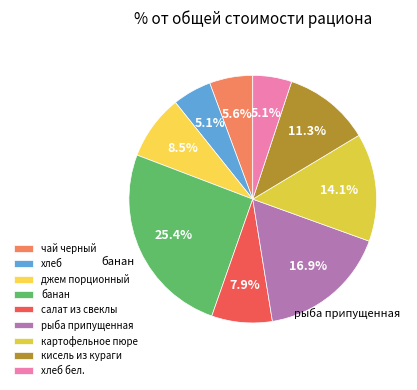

How many segments does this pie chart have?

9